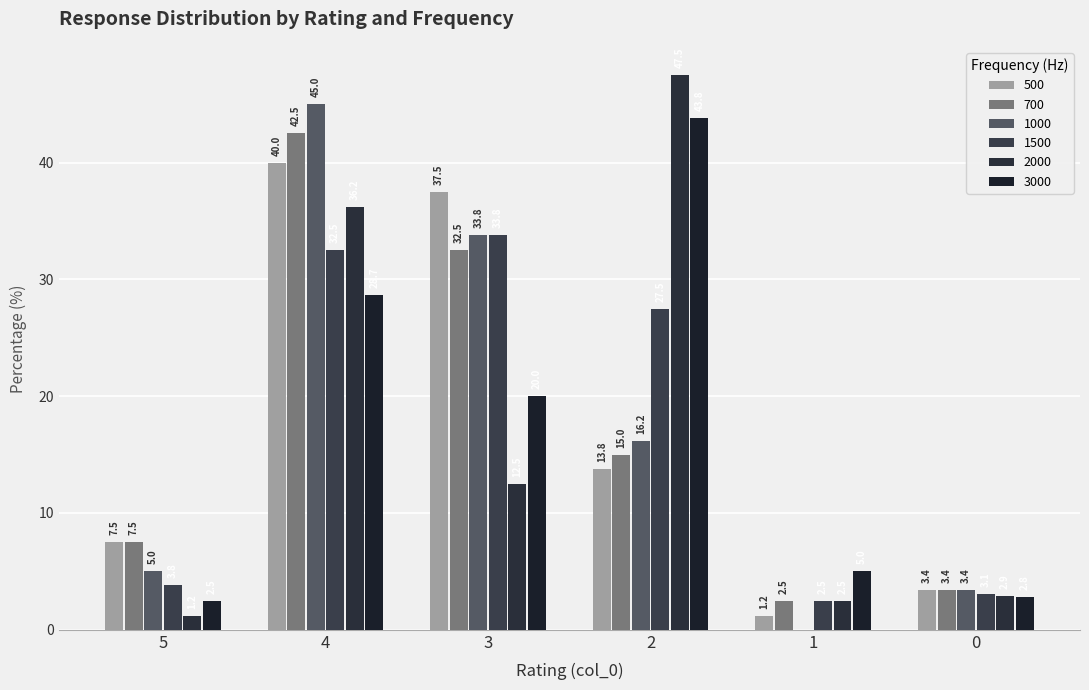

How many series are shown in this chart?

6